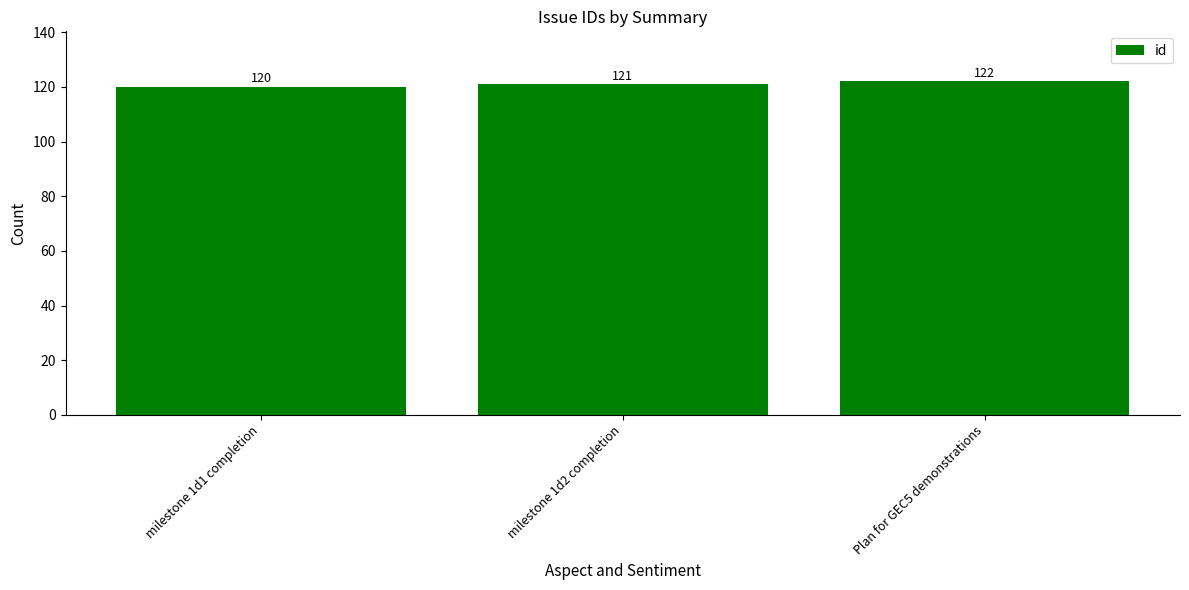

Rank the categories by value from highest to lowest.

Plan for GEC5 demonstrations, milestone 1d2 completion, milestone 1d1 completion